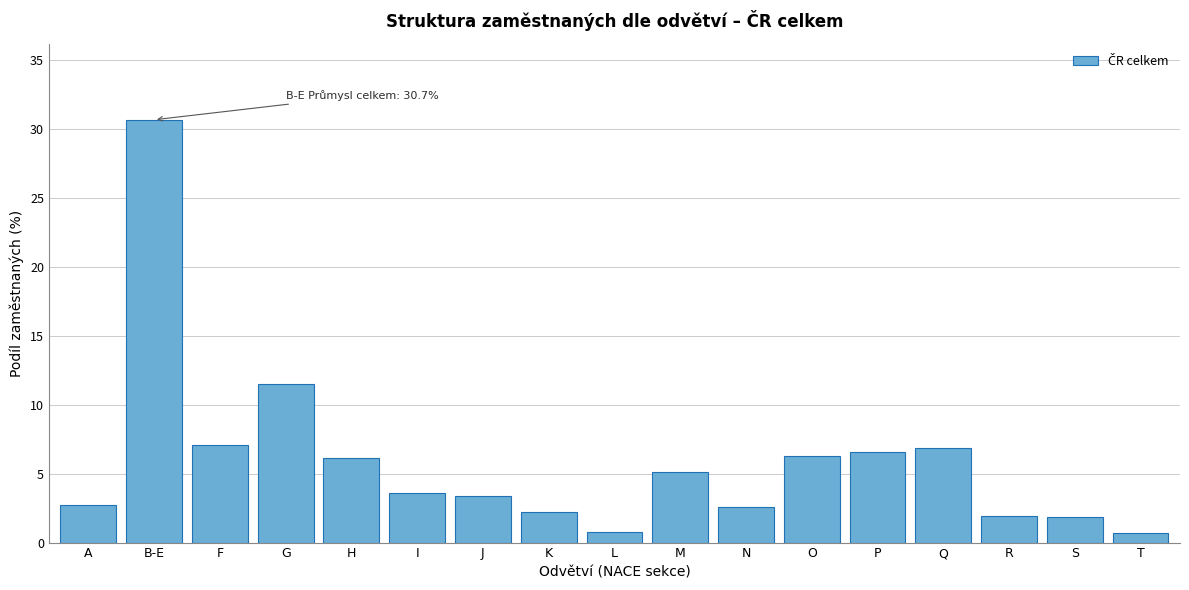

What is the value of the 3rd bar from the left?

7.1